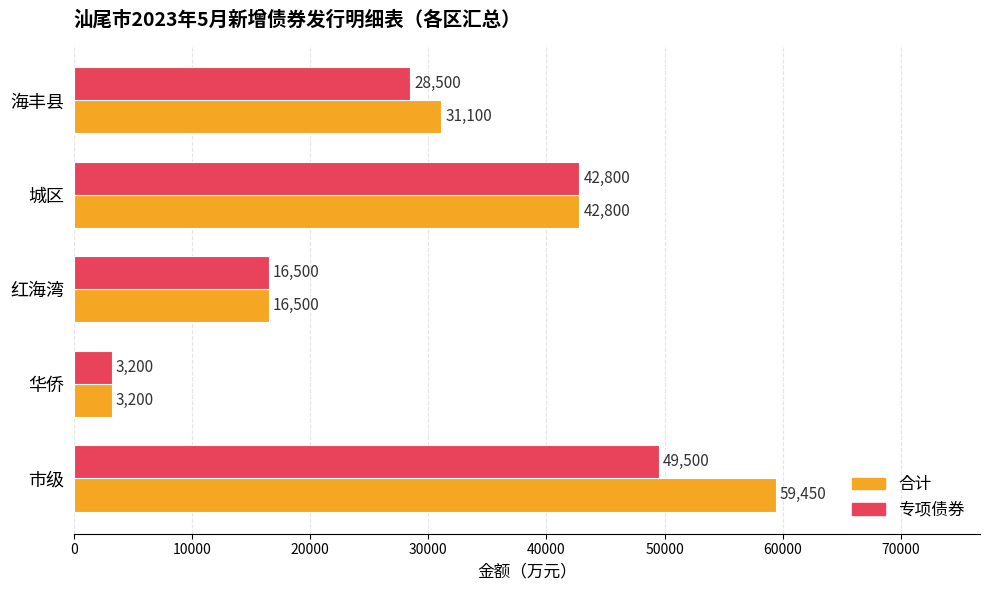

Which series has the widest spread of values?

合计